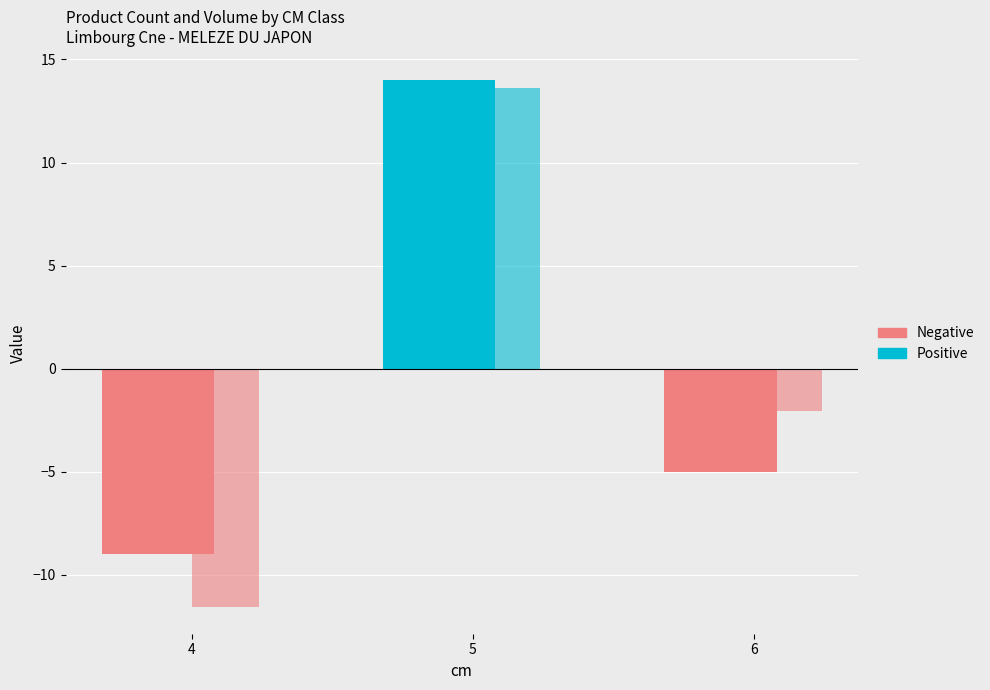

The produit_vtgr series shows 46.9 at 5. True or false?

False